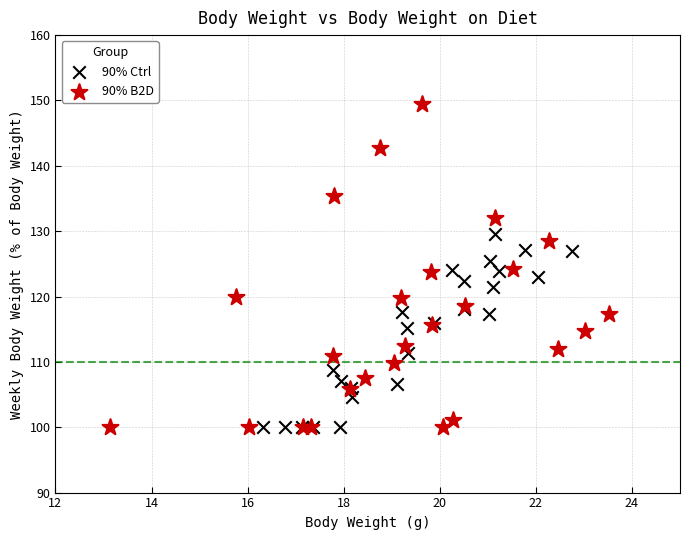

Which series reaches the maximum Y coordinate?

90% B2D